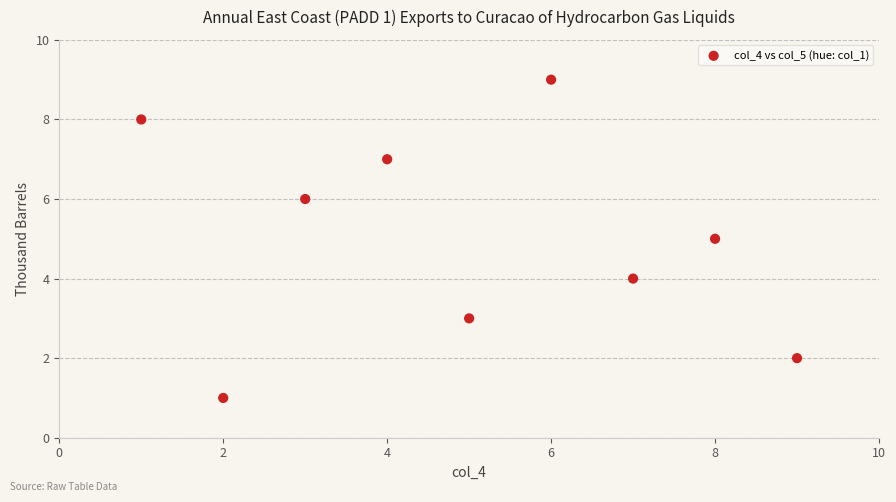

What is the range of Y values (max minus min)?

8